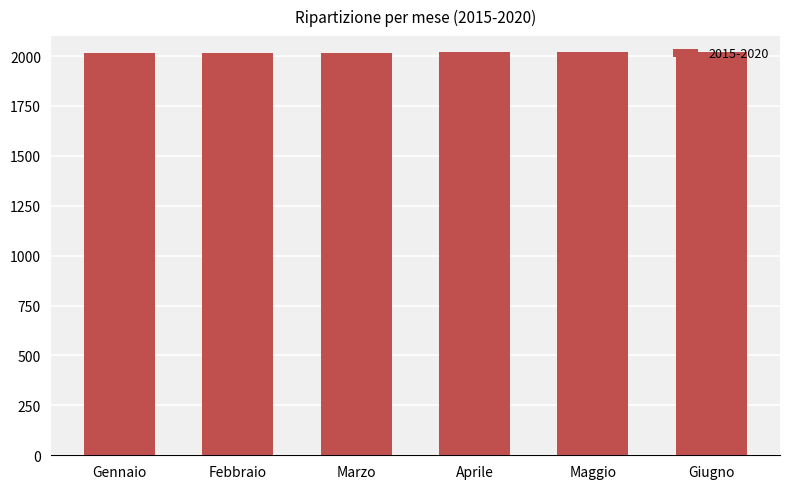

What is the greatest value displayed?

2020